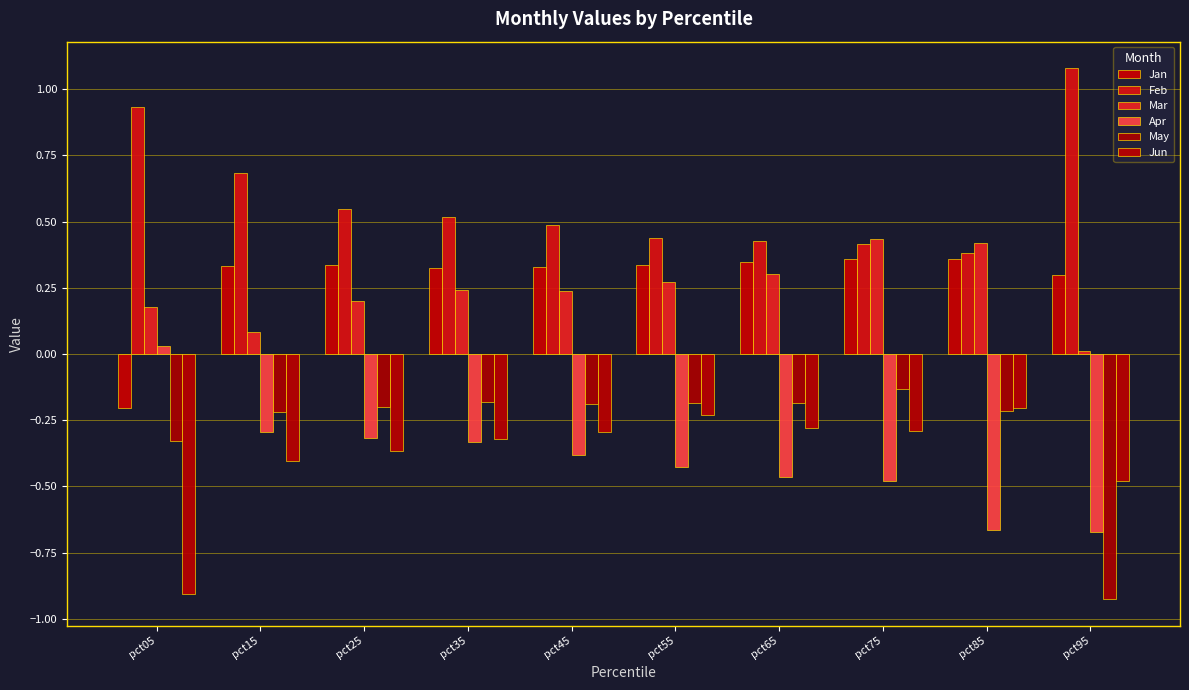

Reading left to right, transcribe all the data shown in this chart.

Jan: -0.2	0.3	0.3	0.3	0.3	0.3	0.3	0.4	0.4	0.3
Feb: 0.9	0.7	0.5	0.5	0.5	0.4	0.4	0.4	0.4	1.1
Mar: 0.2	0.1	0.2	0.2	0.2	0.3	0.3	0.4	0.4	0.0
Apr: 0.0	-0.3	-0.3	-0.3	-0.4	-0.4	-0.5	-0.5	-0.7	-0.7
May: -0.3	-0.2	-0.2	-0.2	-0.2	-0.2	-0.2	-0.1	-0.2	-0.9
Jun: -0.9	-0.4	-0.4	-0.3	-0.3	-0.2	-0.3	-0.3	-0.2	-0.5